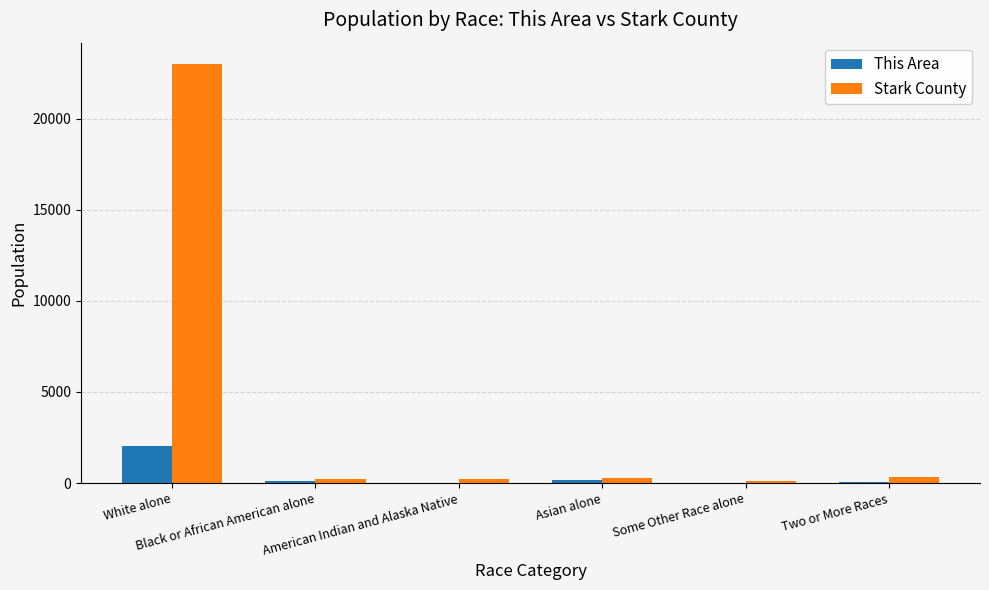

At which category is the sum across all series the highest?

White alone